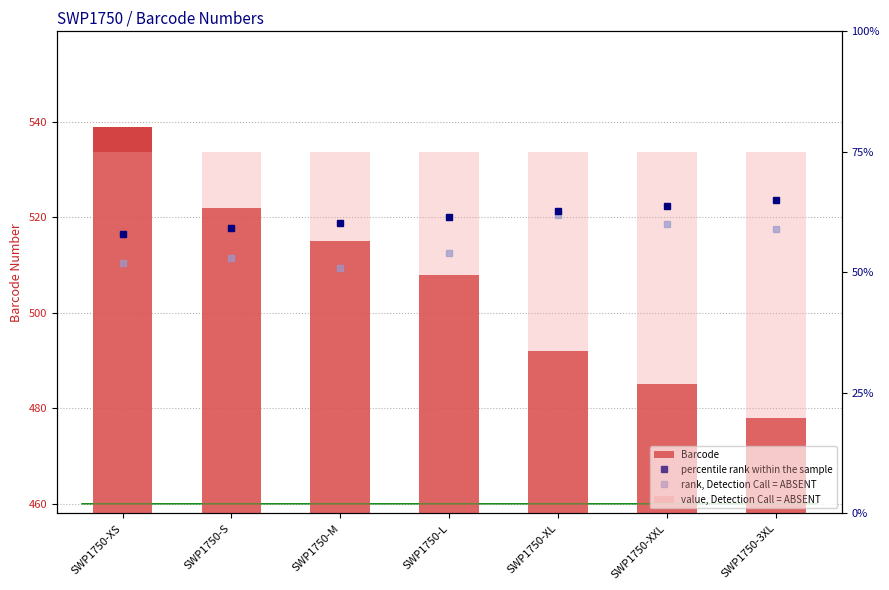

Is it true that rank, Detection Call = ABSENT equals 62.0 at SWP1750-XL?

True